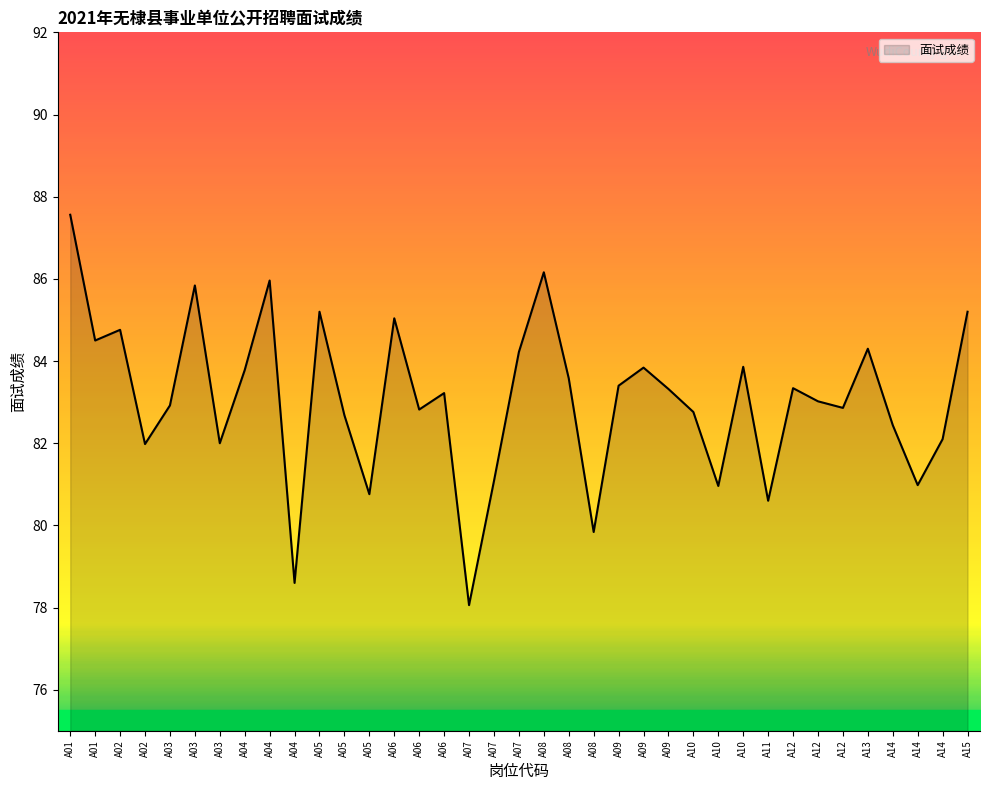

What is the value of the 30th point from the left?

83.3